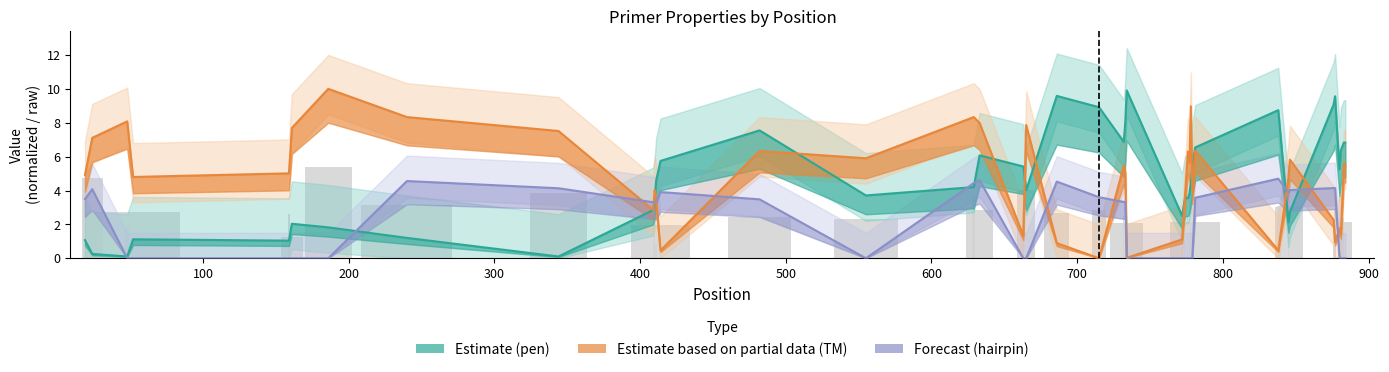

How many values in the PRIMER_LEFT_0_HAIRPIN_TH series are below 3?

19